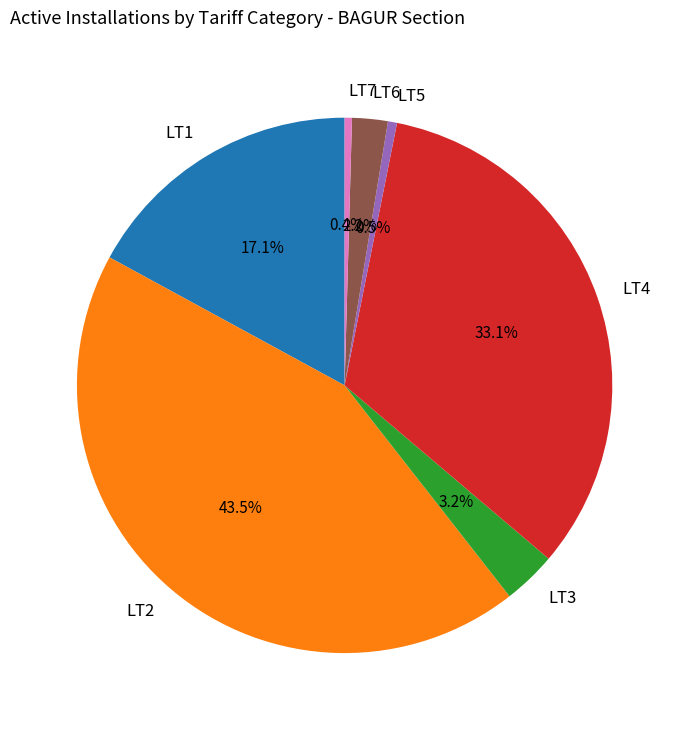

Combined, what portion of the pie is LT3 and LT6?

5.4%